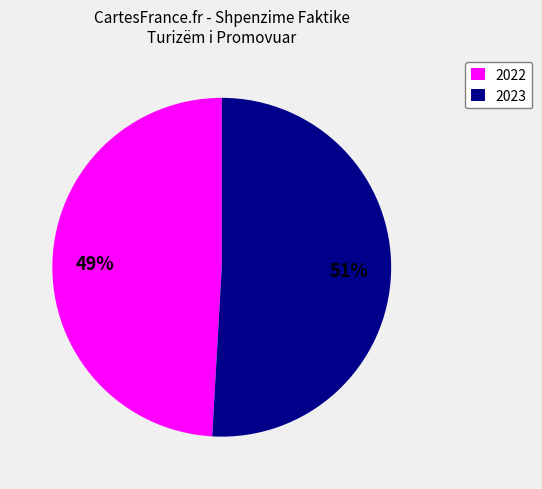

Is there a majority slice in this chart?

Yes